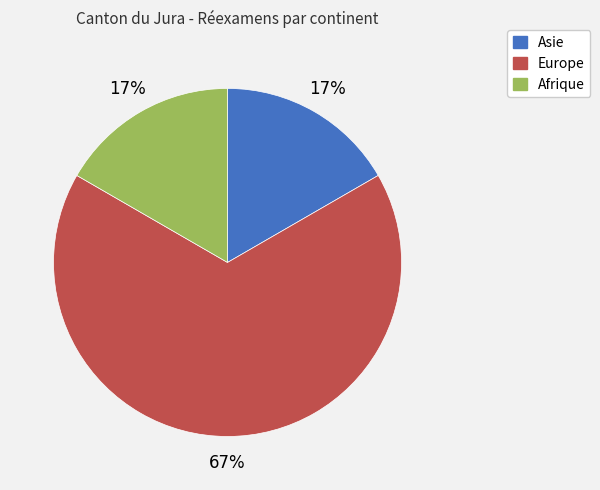

Approximately how many times larger is the value at Afrique compared to Asie?

1.0